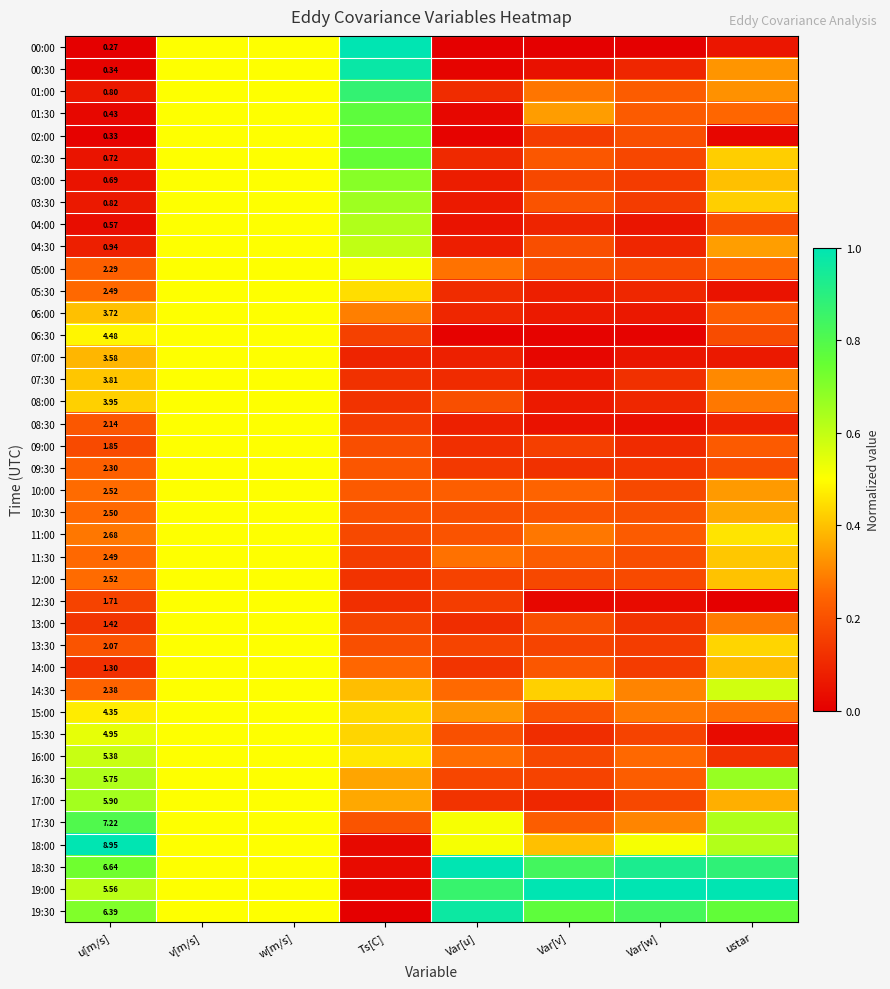

Rank the categories by 10:00 value from highest to lowest.

v[m/s], w[m/s], ustar, u[m/s], Var[v], Var[u], Ts[C], Var[w]